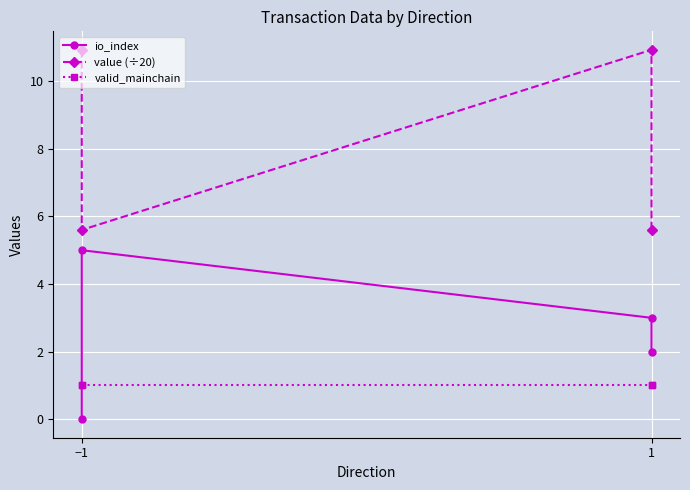

Is it true that value (÷20) equals 1.8 at 1?

False